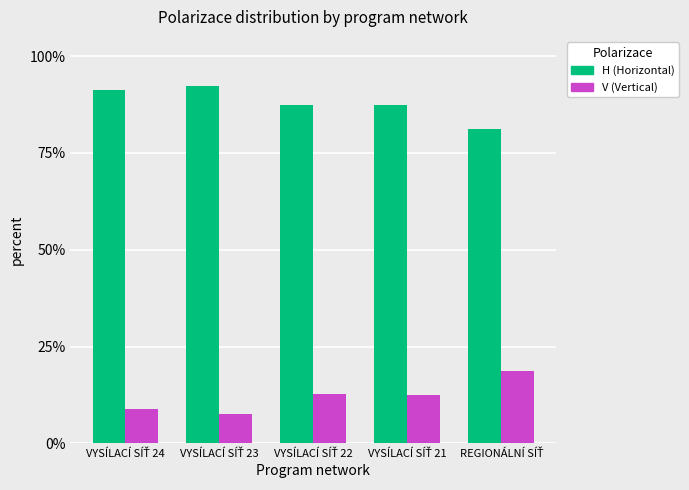

What is the minimum value shown in the chart?

7.6